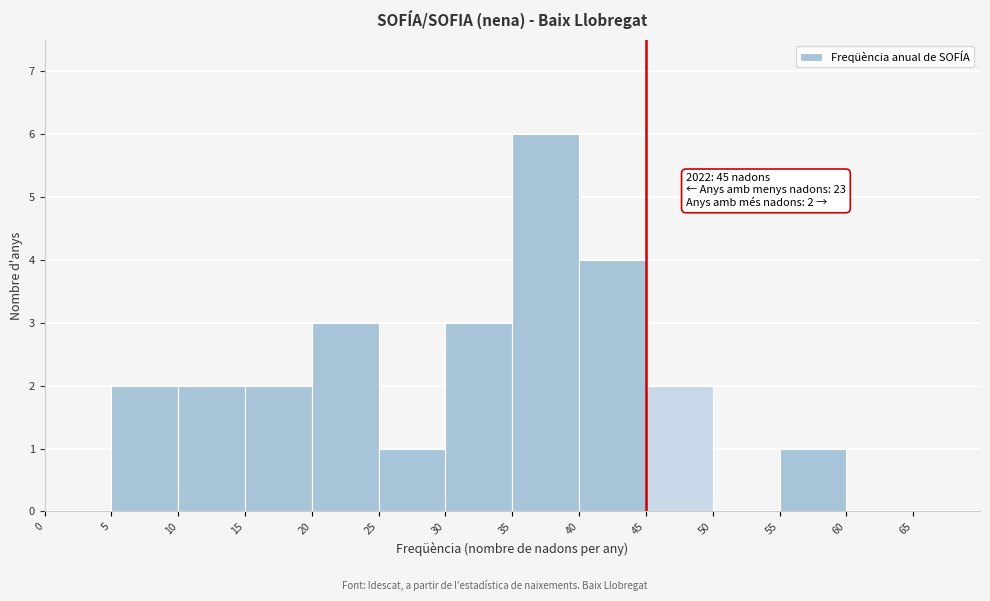

Over which range of the x-axis is the bar tallest?

35 to 40